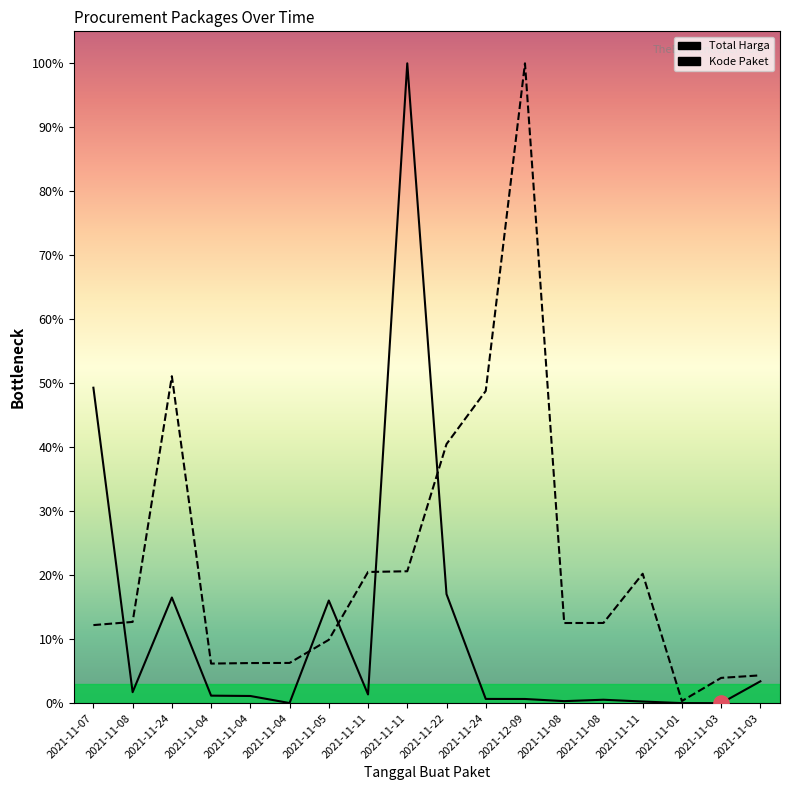

Which series has the largest total across all categories?

Kode Paket